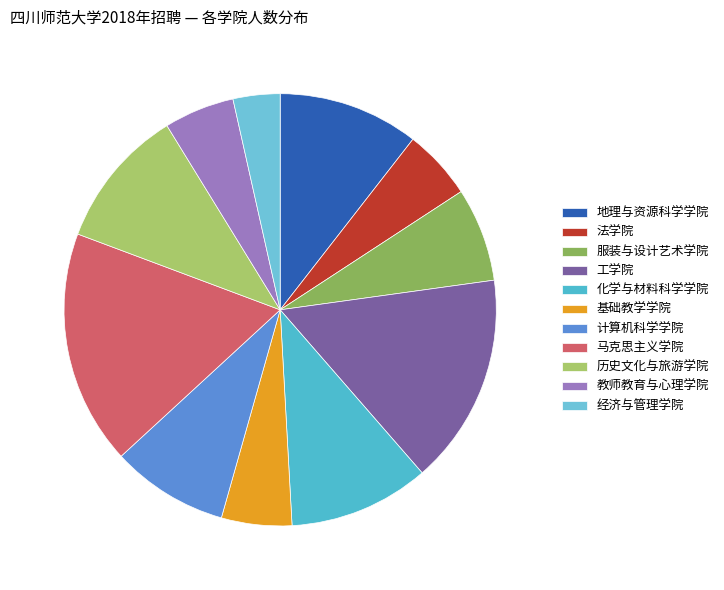

To the nearest percent, what is the average slice percentage?

9%